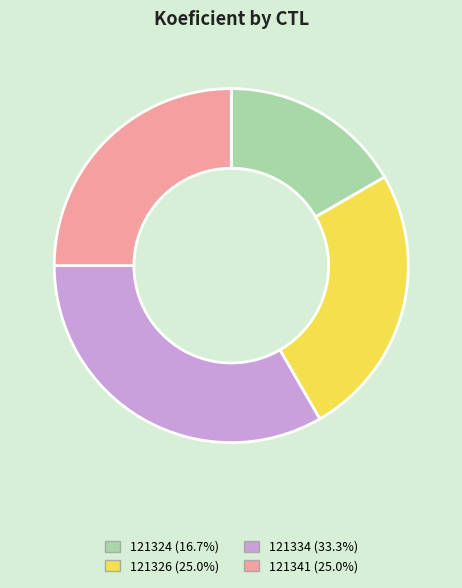

Approximately how many times larger is the value at 121326 compared to 121341?

1.0